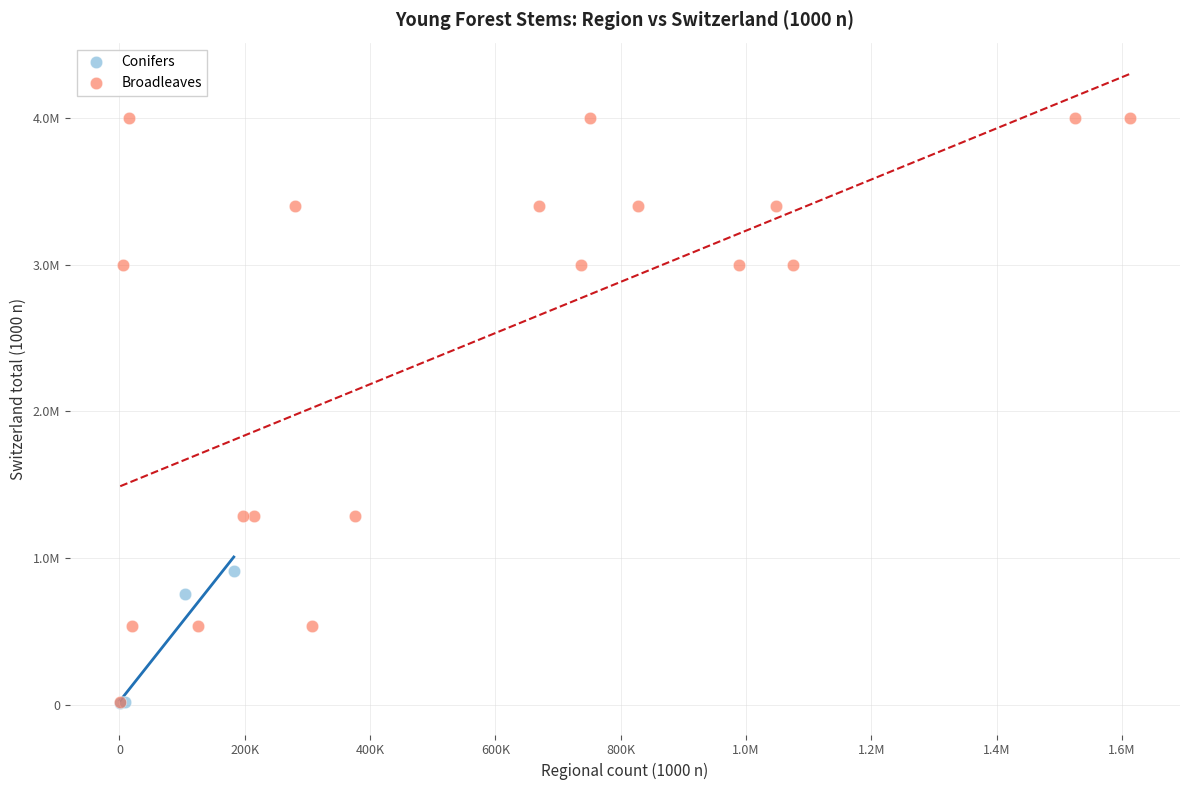

What are all the series names shown in the legend?

Conifers, Broadleaves